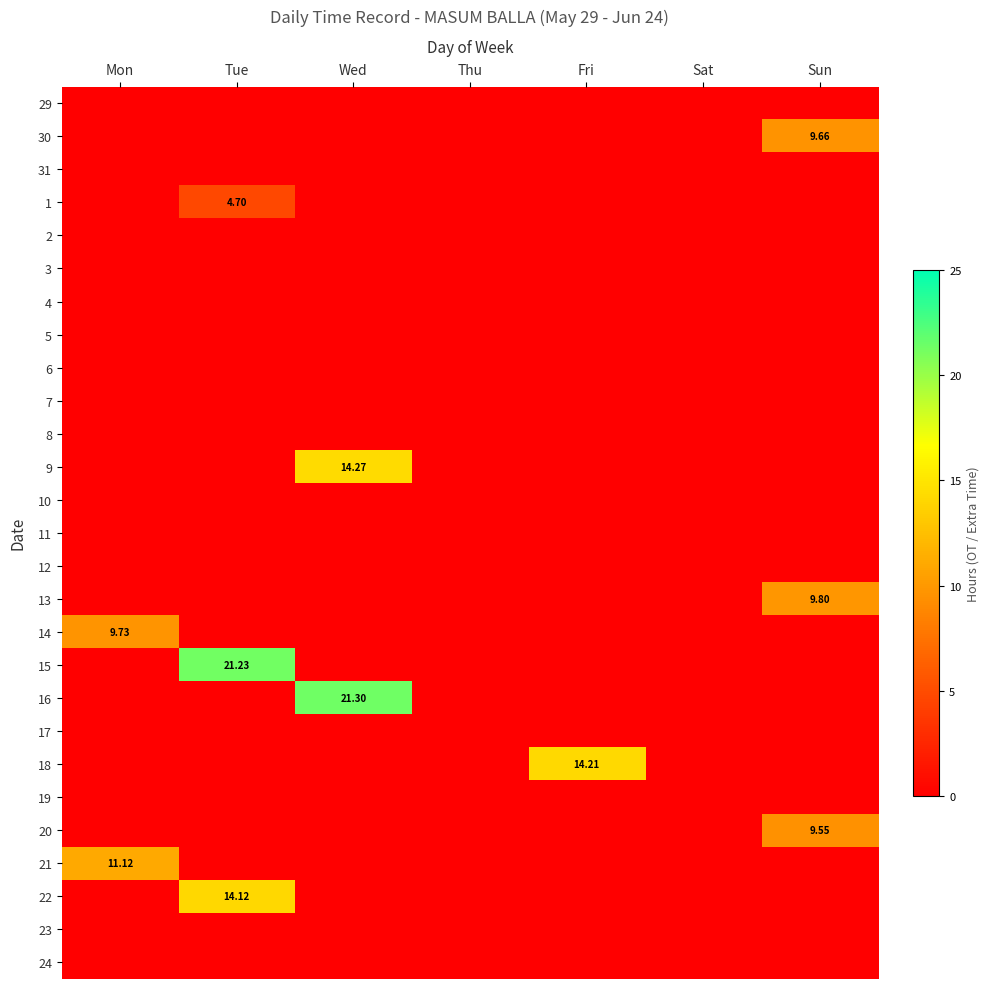

At which category is the sum across all series the highest?

Tue